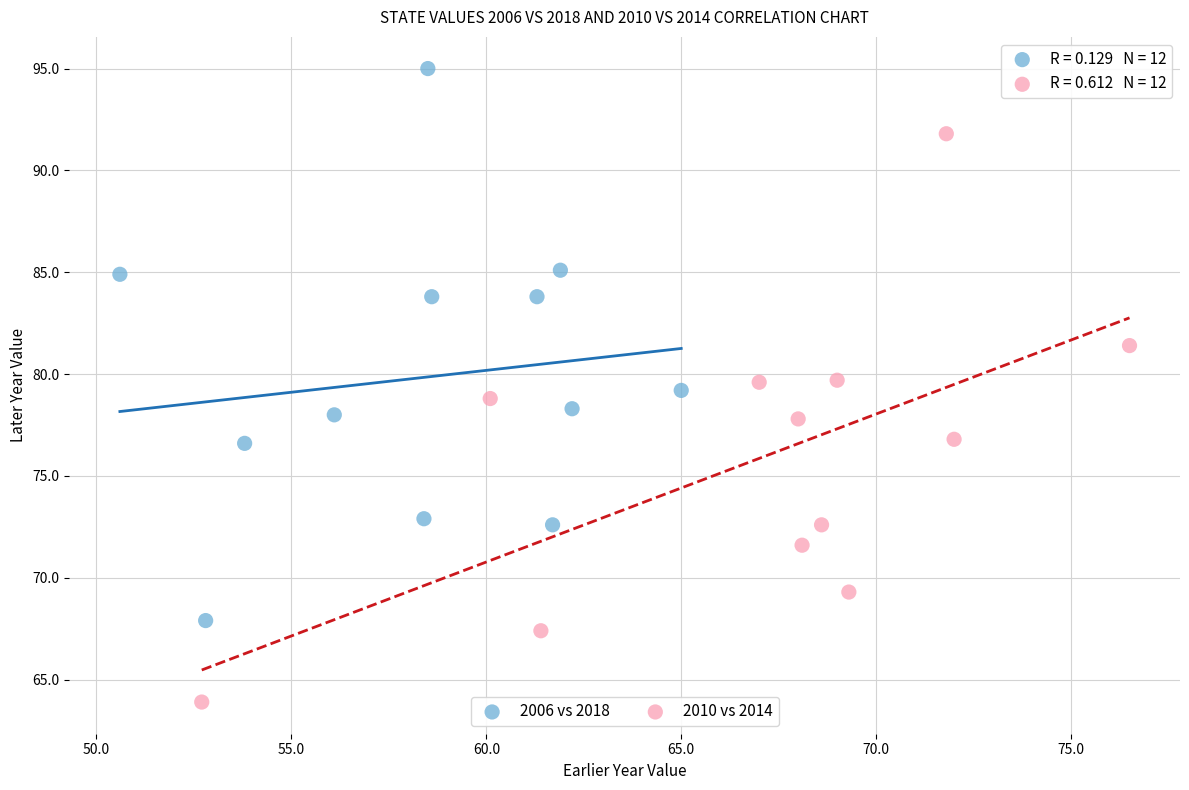

Which series reaches the minimum Y coordinate?

2010 vs 2014